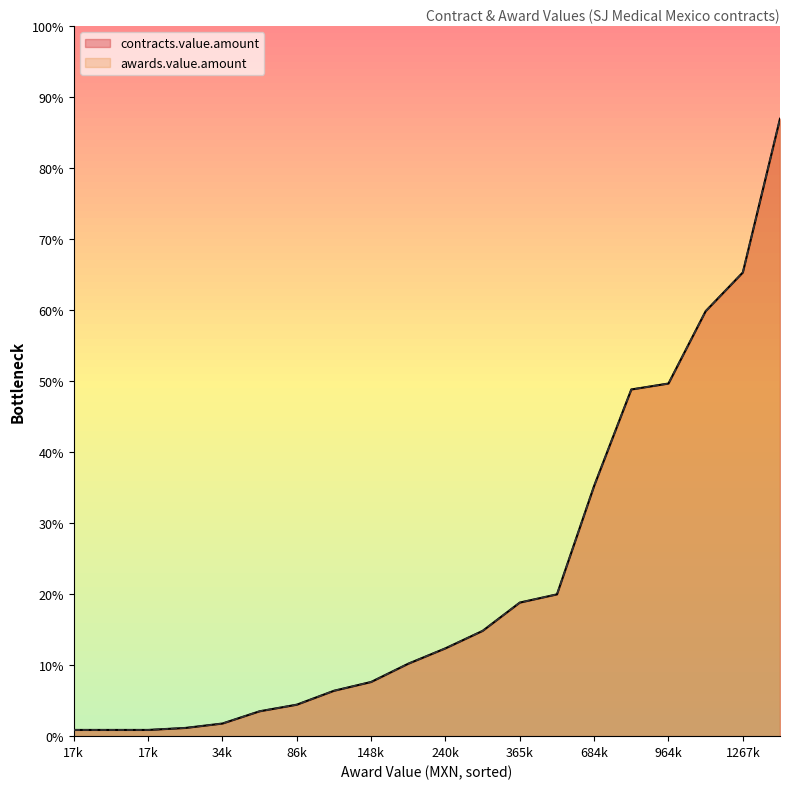

What is the difference between the maximum and minimum values in the contracts.value.amount series?

1670161